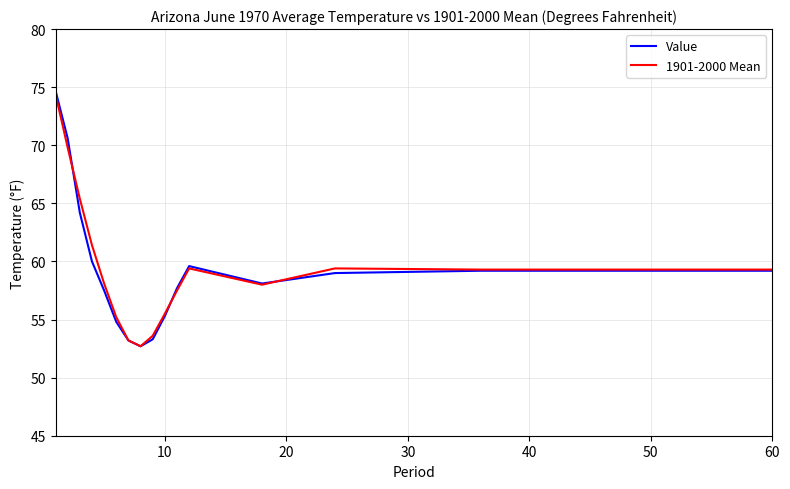

What are all the series names shown in the legend?

Value, 1901-2000 Mean